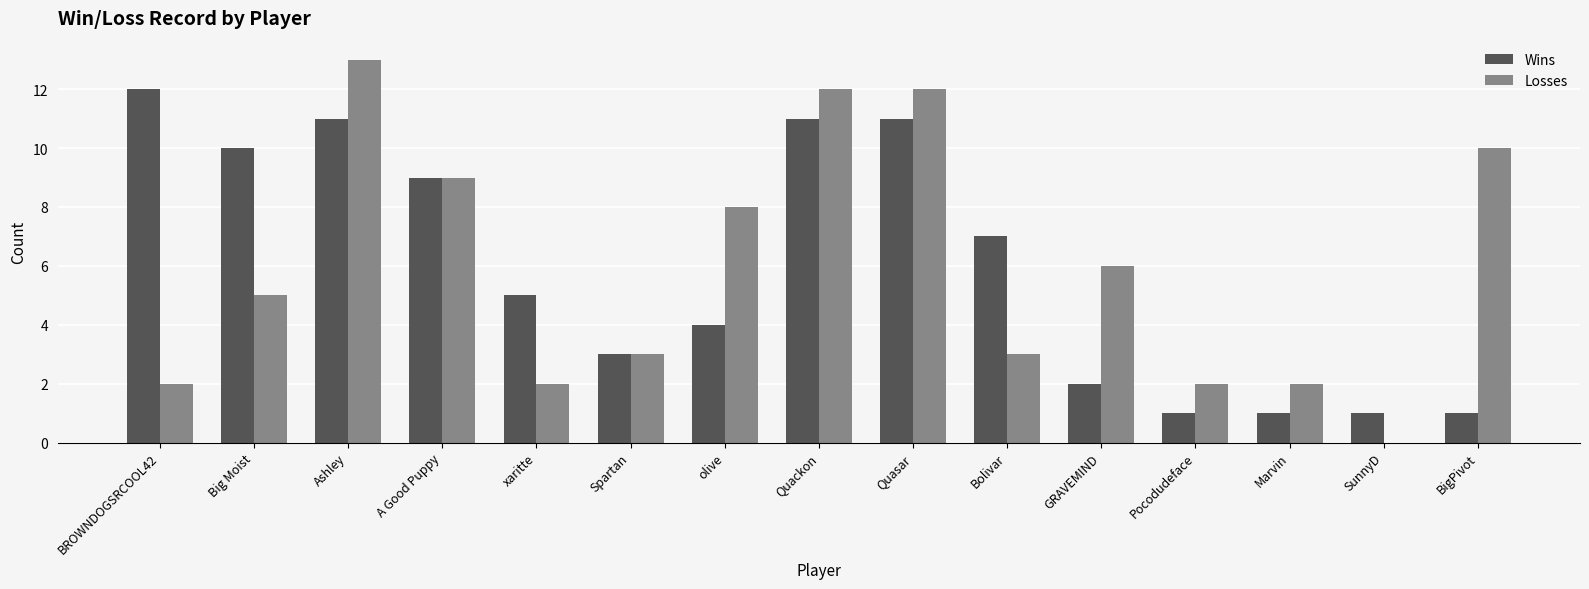

Which series changed the most between Big Moist and Quasar?

Losses